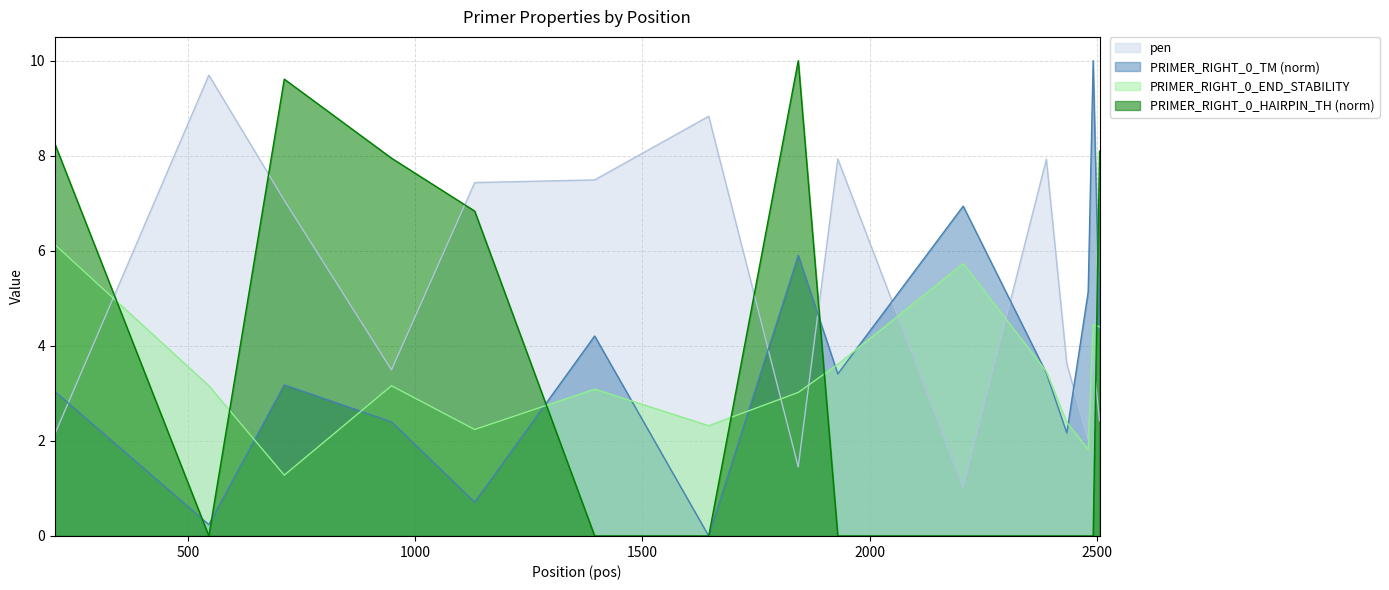

How many lines are shown in the chart?

4